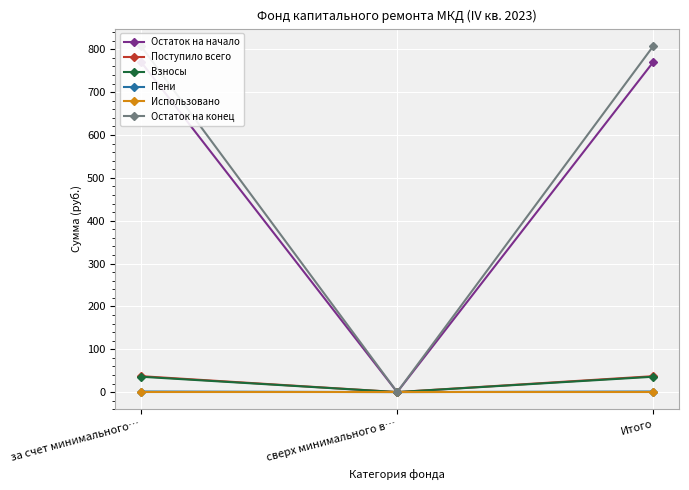

What is the difference between the Пени values at сверх минимального в… and Итого?

1.3